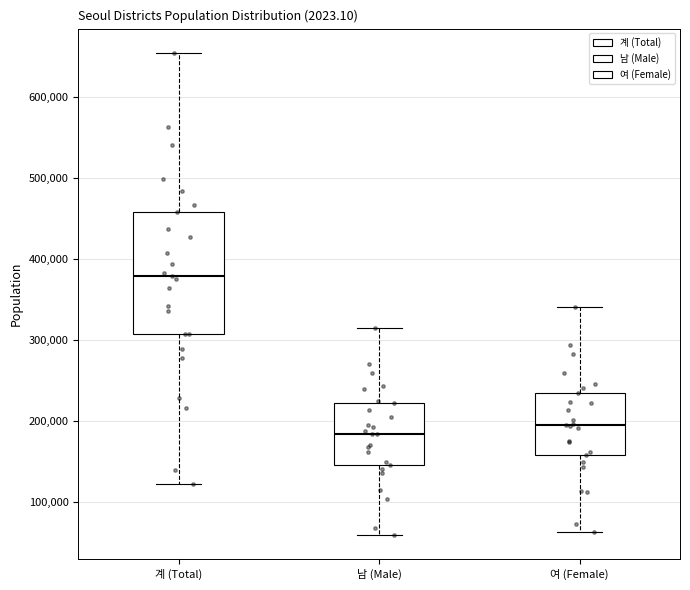

Comparing the boxes themselves (not the whiskers), which one is the tallest?

계 (Total)